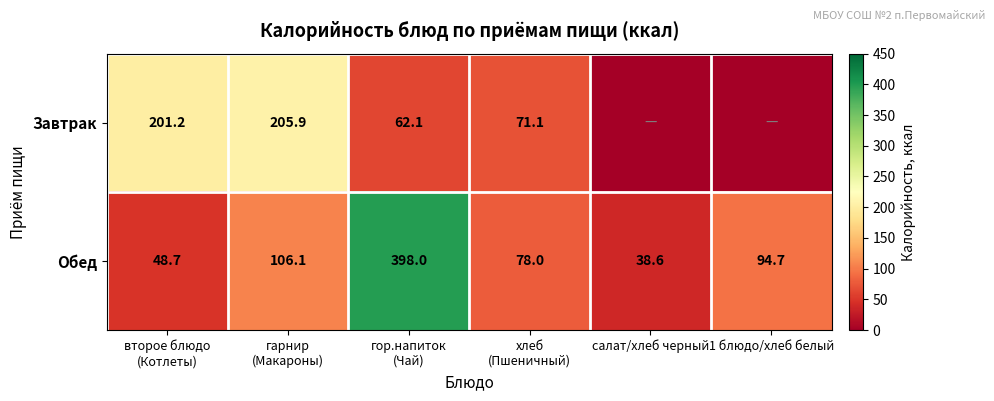

What is the lowest value of the Обед series?

38.6